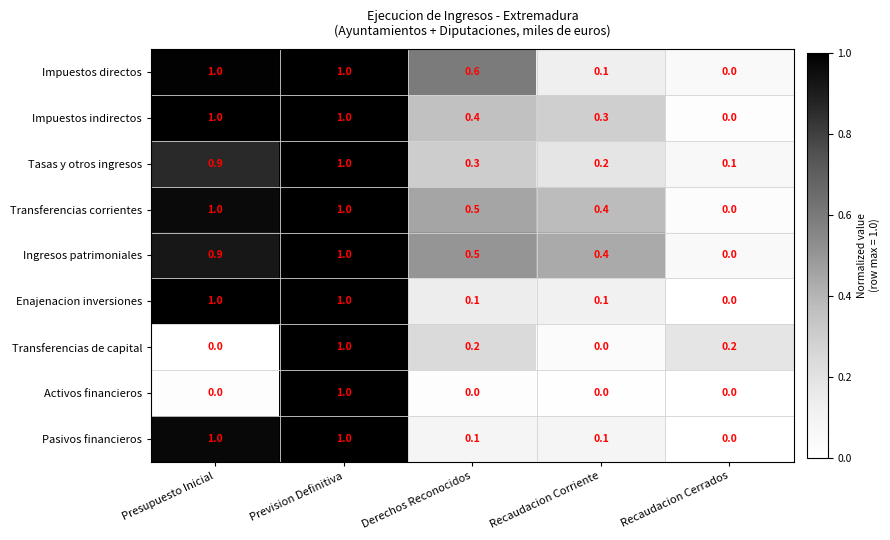

At how many categories does at least one series exceed 0?

5